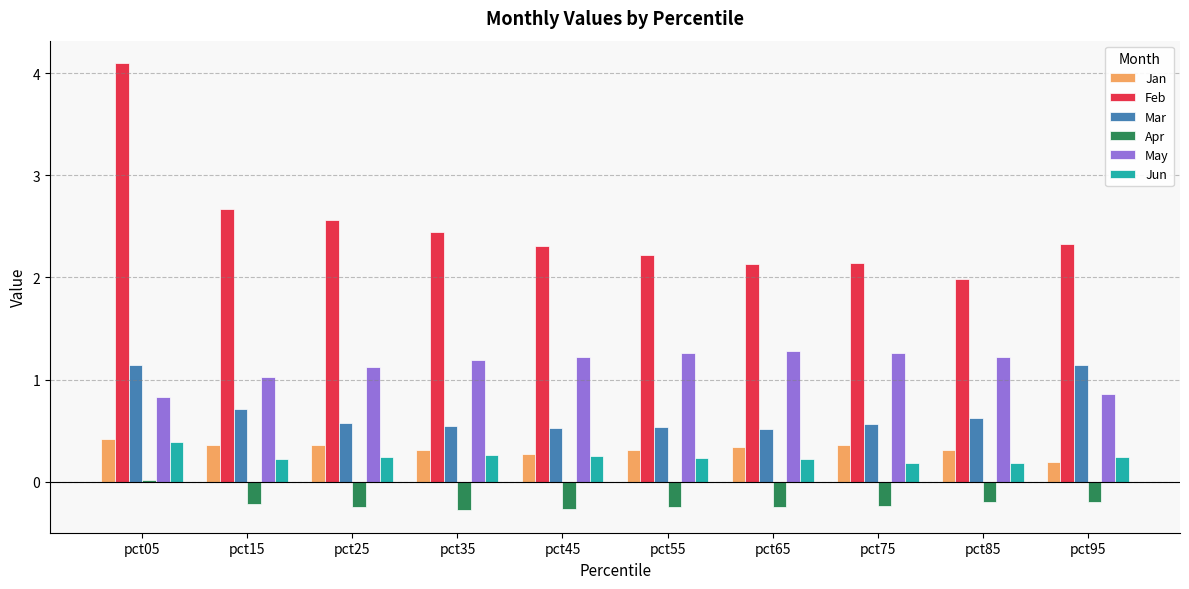

What is the maximum value for May?

1.3